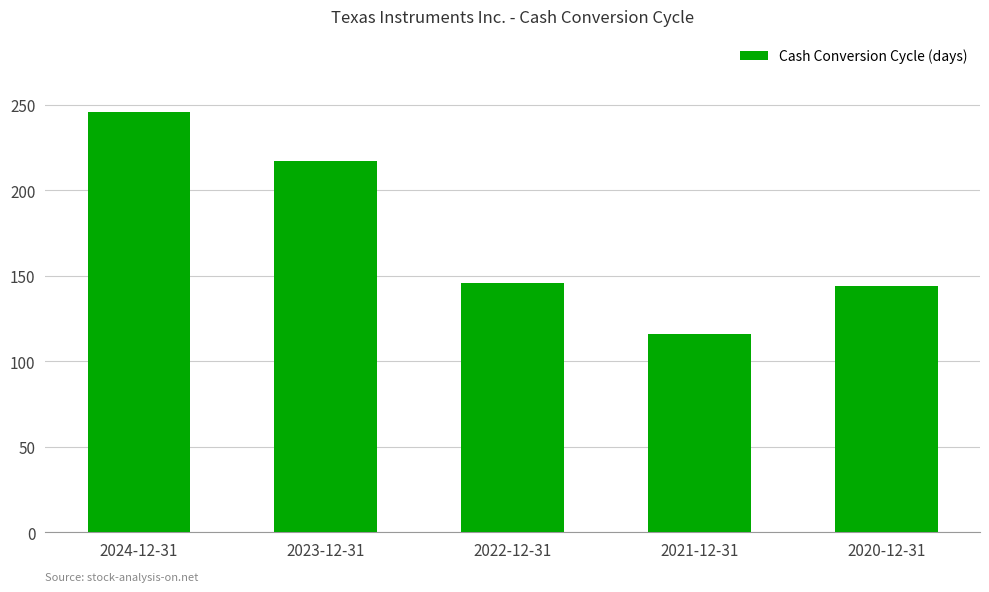

Read the value at 2023-12-31, to the nearest 5.

215